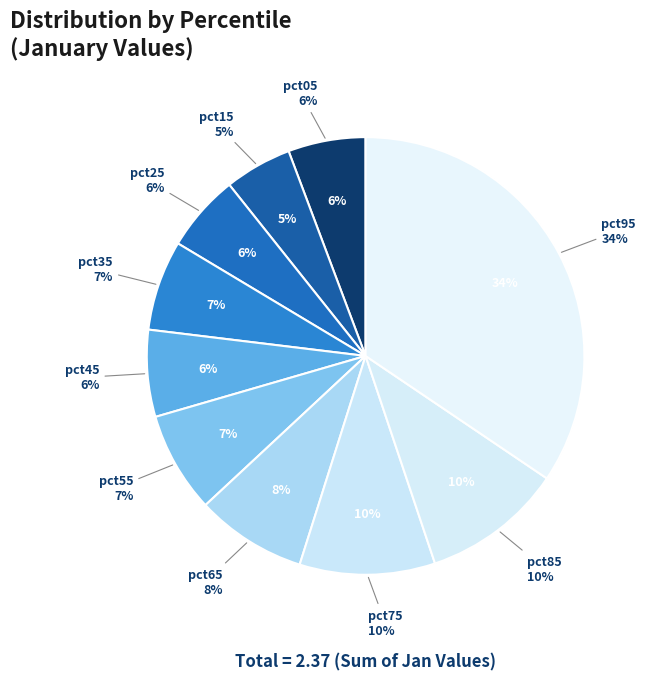

To the nearest percent, what percentage of the pie is pct85?

10%